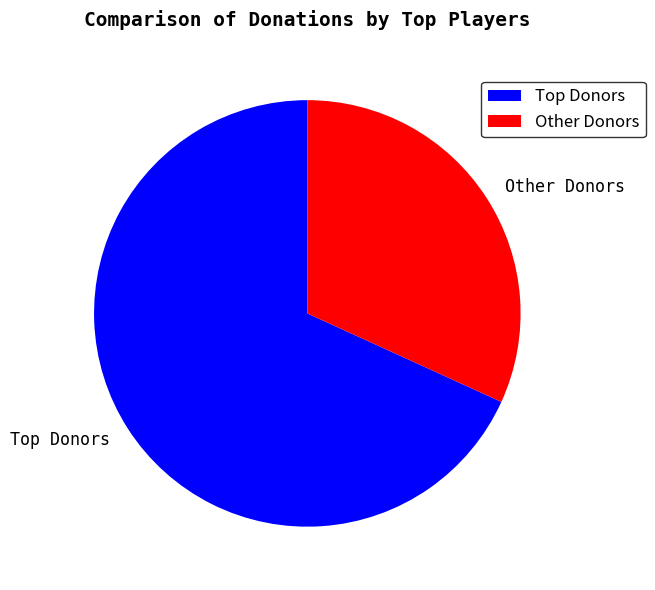

Count the number of slices in the pie.

2